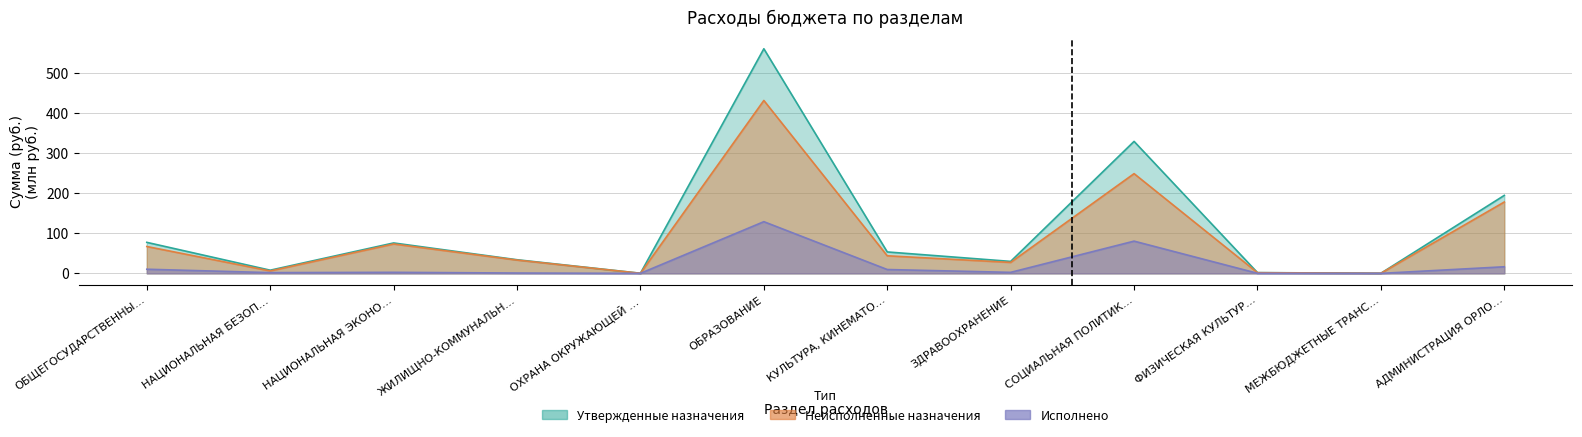

What are all the series names shown in the legend?

Утвержденные назначения, Исполнено, Неисполненные назначения